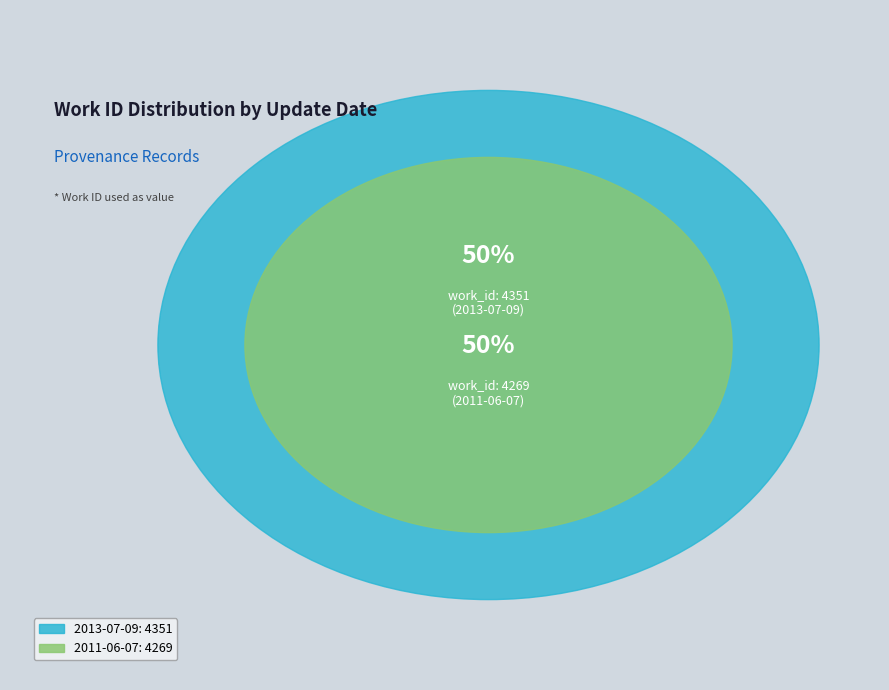

What percentage is the 2013-07-09 slice, to the nearest percent?

50%